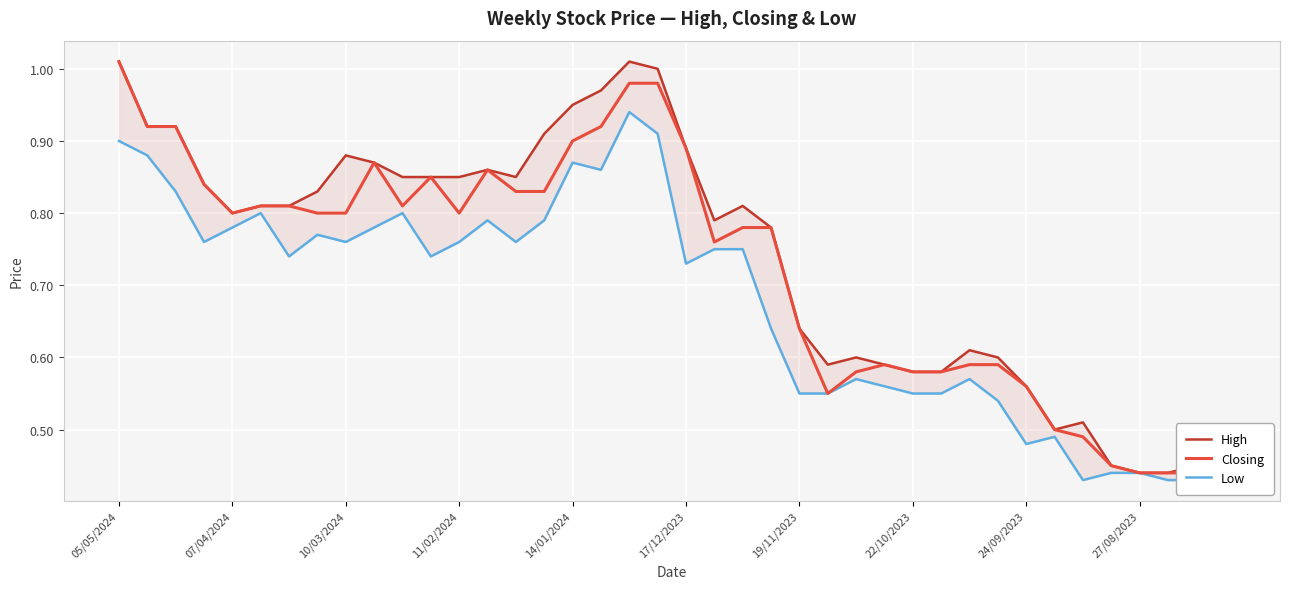

What is the value of the Closing point at the 26th from the left?

0.6